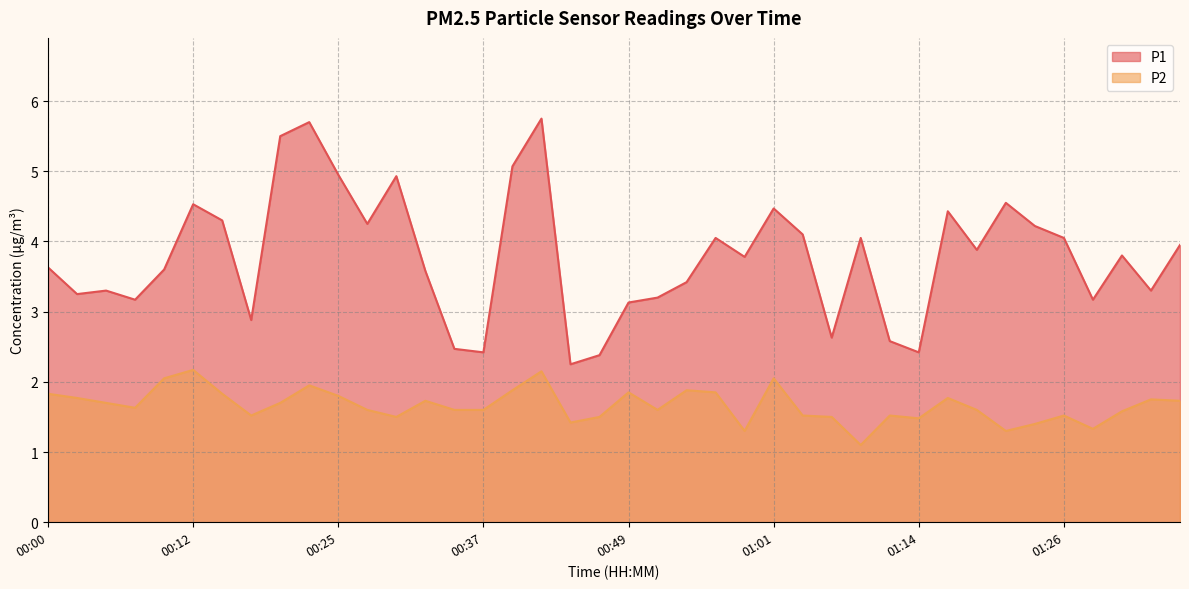

What is the total value across all series at 00:47?

3.9